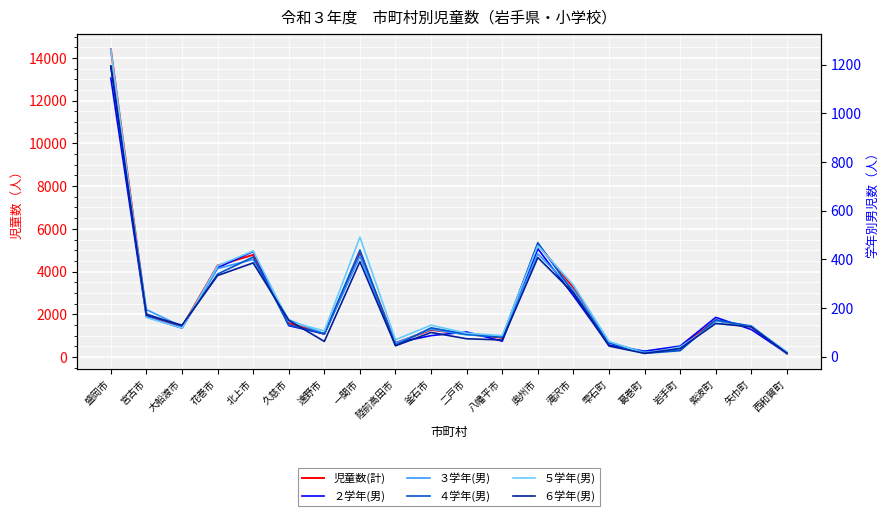

Which series has the largest total across all categories?

児童数(計)